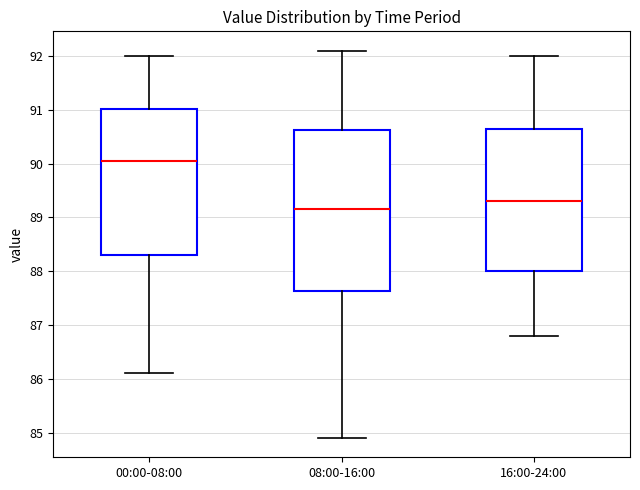

Reading left to right, read every box against the y-axis: the position of its median line, the range the box covers, and the ends of its whiskers. The values are not printed on the chart, so give them approximately, as read against the axis.

00:00-08:00: median 90.1, box 88.3 to 91.0, whiskers 86.1 to 92.0
08:00-16:00: median 89.2, box 87.6 to 90.6, whiskers 84.9 to 92.1
16:00-24:00: median 89.3, box 88.0 to 90.7, whiskers 86.8 to 92.0